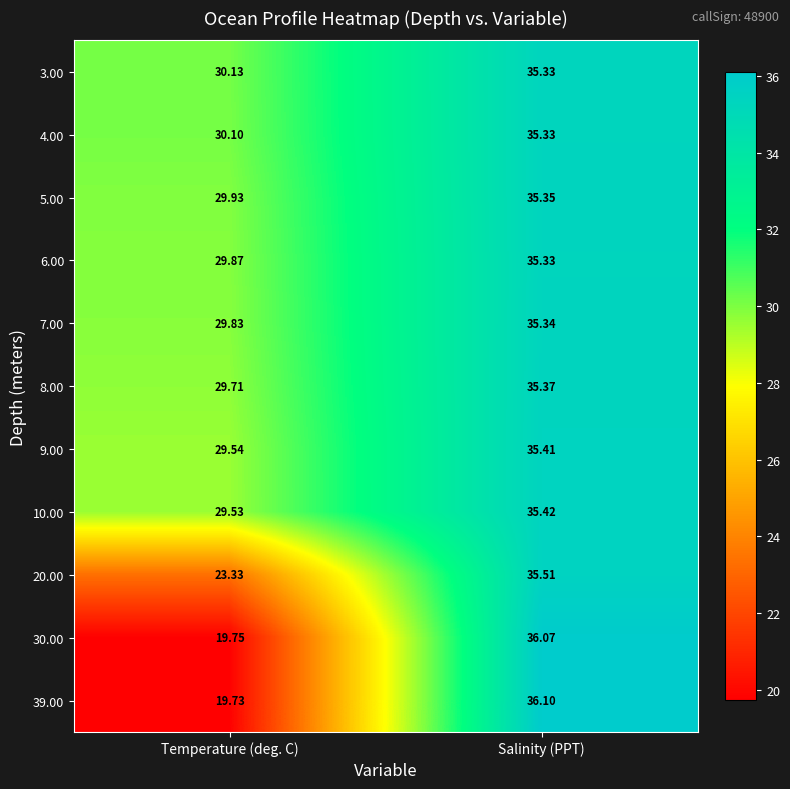

At which category is the sum across all series the highest?

Salinity (PPT)